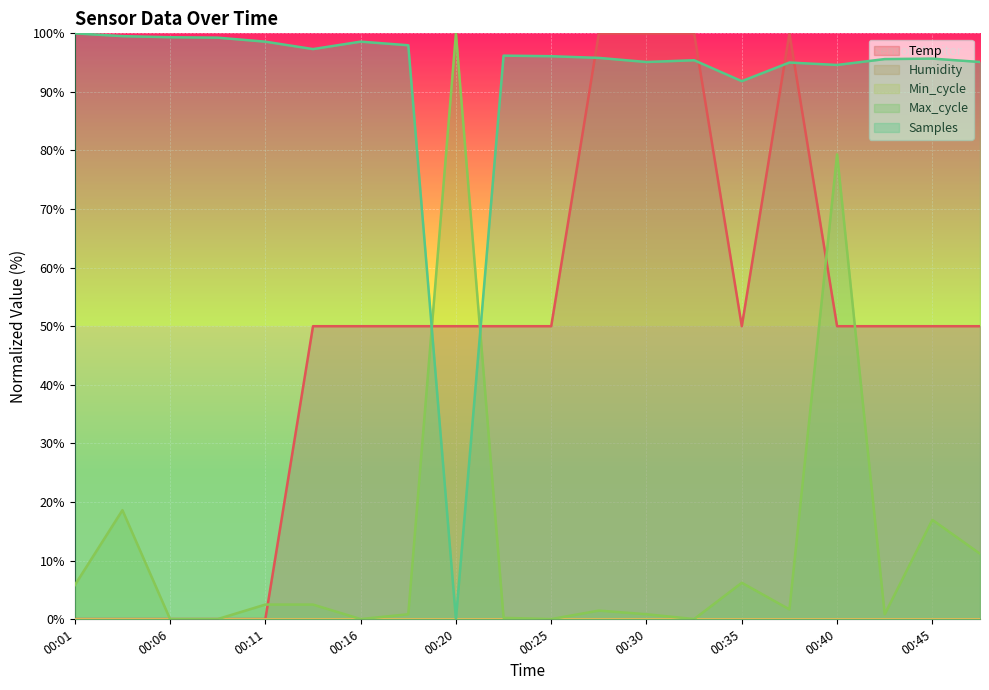

Does the chart display data point markers on the line(s)?

No